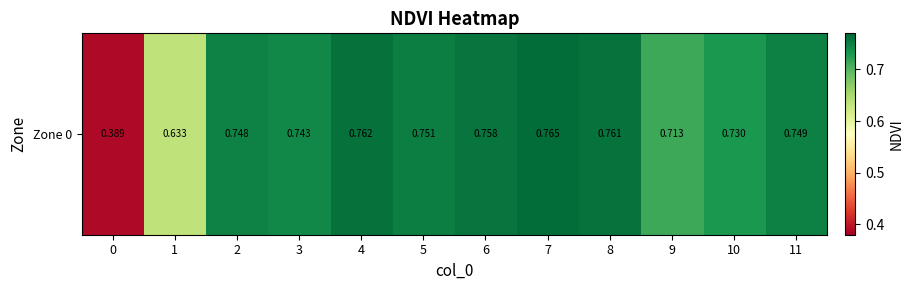

Rank the categories by value from highest to lowest.

7, 4, 8, 6, 5, 11, 2, 3, 10, 9, 1, 0